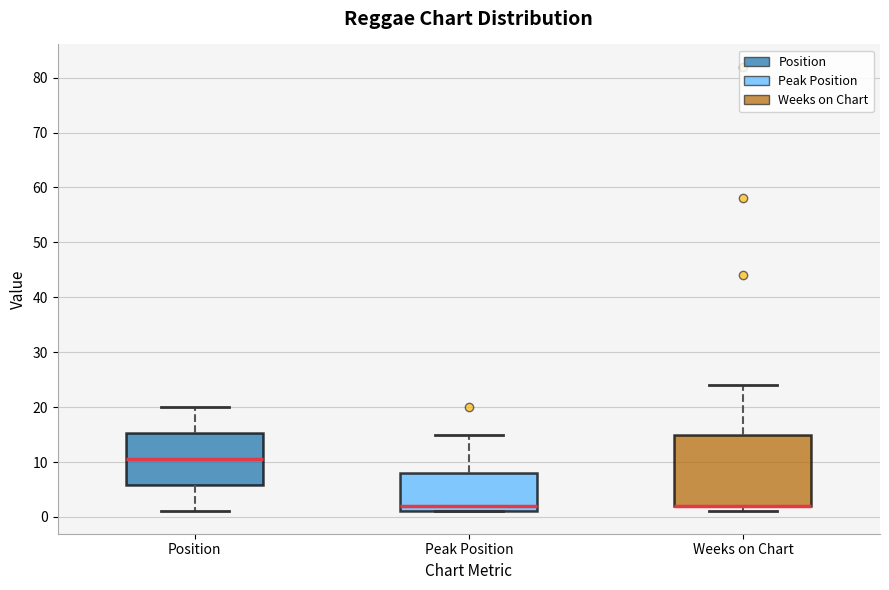

Comparing the boxes themselves (not the whiskers), which one is the tallest?

Weeks on Chart